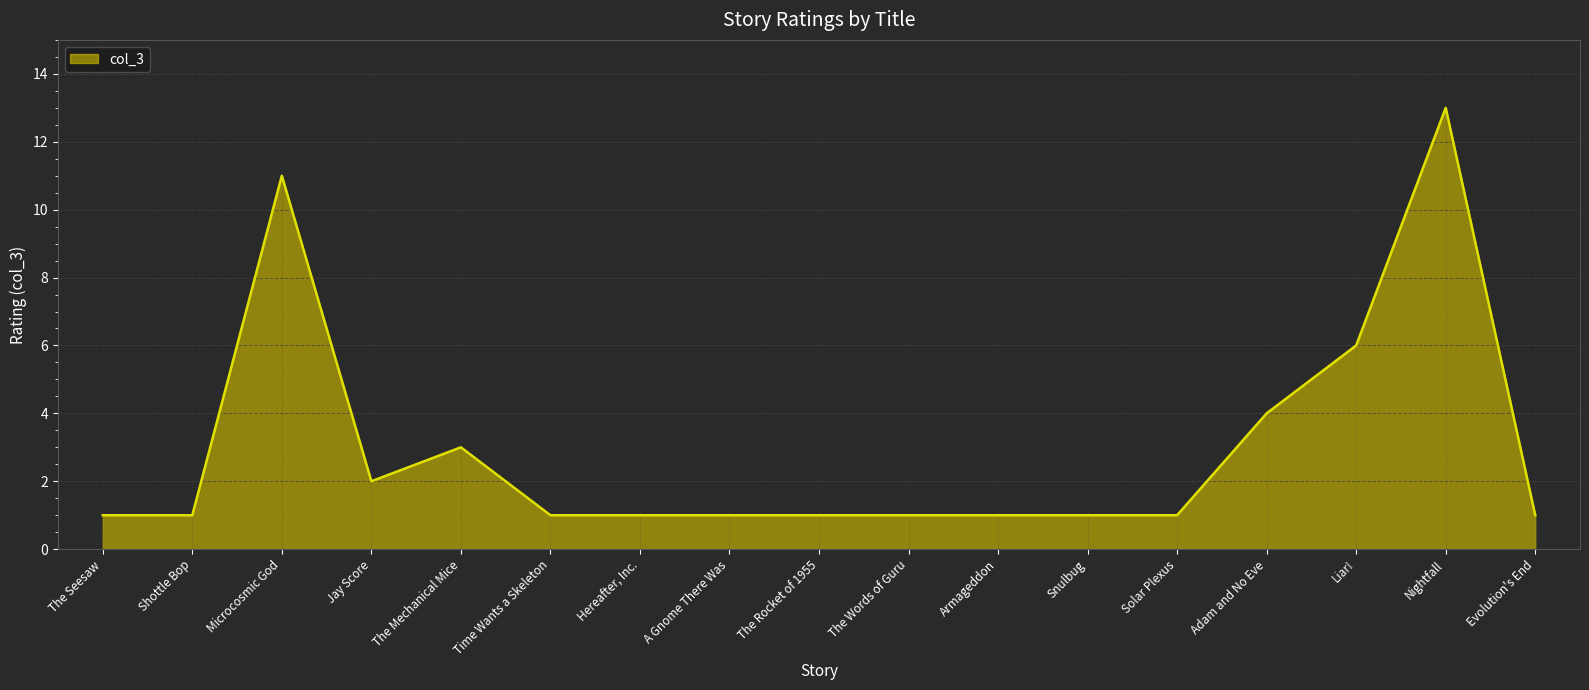

What is the difference between the maximum and minimum values?

12